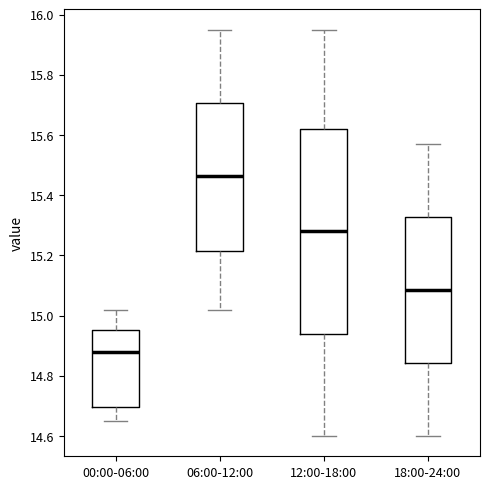

Reading left to right, transcribe this box plot: for each box, give where its median line is, the range the box spans, and where its two whiskers end, as read against the y-axis. The values are not printed on the chart, so give them approximately, as read against the axis.

00:00-06:00: median 14.88, box 14.70 to 14.96, whiskers 14.66 to 15.02
06:00-12:00: median 15.46, box 15.22 to 15.70, whiskers 15.02 to 15.96
12:00-18:00: median 15.28, box 14.94 to 15.62, whiskers 14.60 to 15.96
18:00-24:00: median 15.08, box 14.84 to 15.32, whiskers 14.60 to 15.58